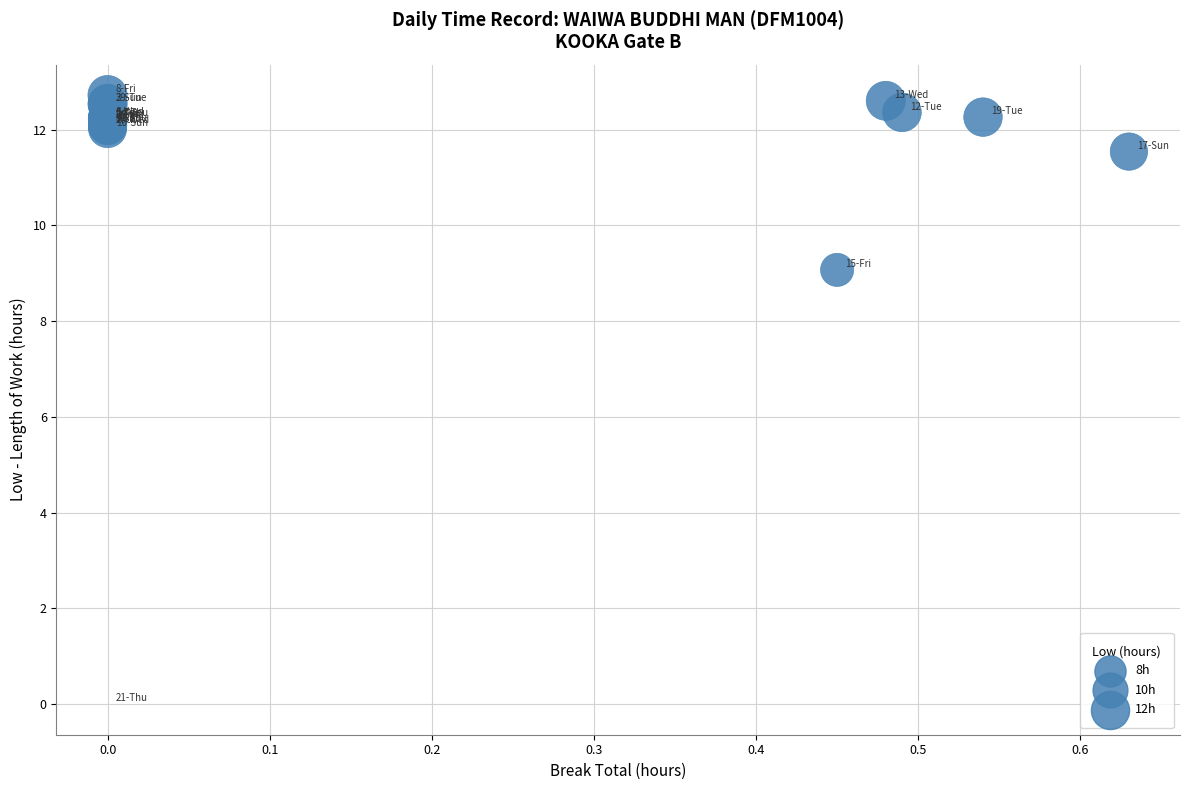

What Y value in the scatter plot is closest to 6?

9.1